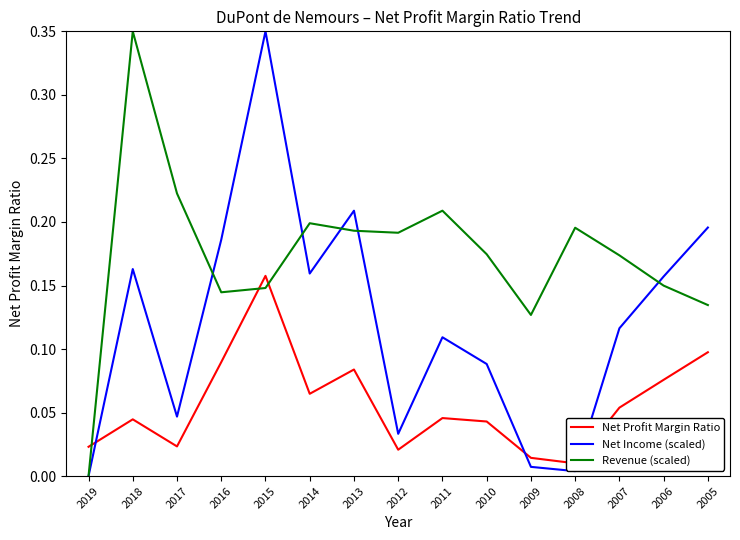

Reading left to right, extract all data points from this chart.

Net Profit Margin Ratio: 0.0	0.0	0.0	0.1	0.2	0.1	0.1	0.0	0.0	0.0	0.0	0.0	0.1	0.1	0.1
Net Income (scaled): 0.0	0.2	0.0	0.2	0.3	0.2	0.2	0.0	0.1	0.1	0.0	0.0	0.1	0.2	0.2
Revenue (scaled): 0.0	0.3	0.2	0.1	0.1	0.2	0.2	0.2	0.2	0.2	0.1	0.2	0.2	0.1	0.1